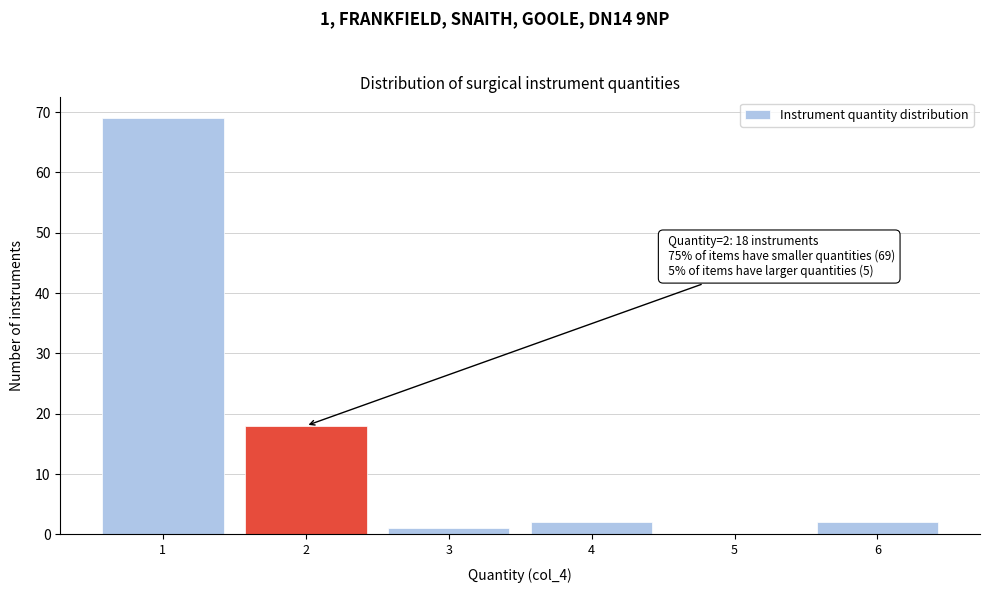

Which range on the x-axis has the tallest bar?

0.5 to 1.5